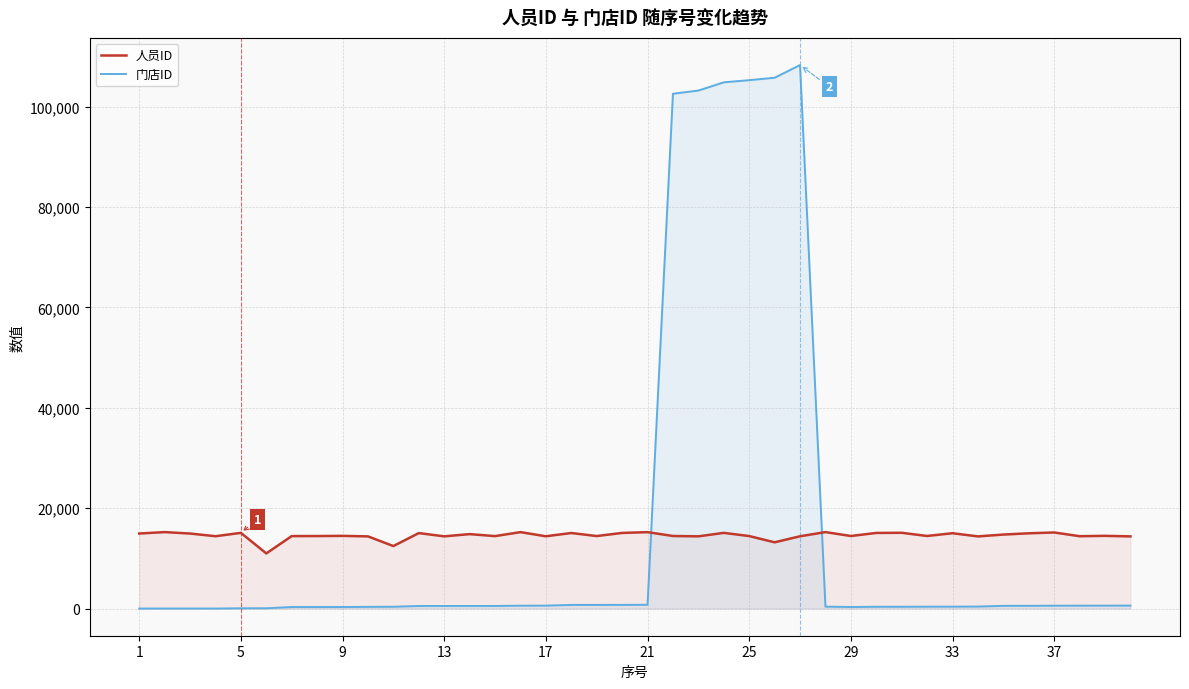

Which series ends up on top after the final intersection of 人员ID and 门店ID?

人员ID